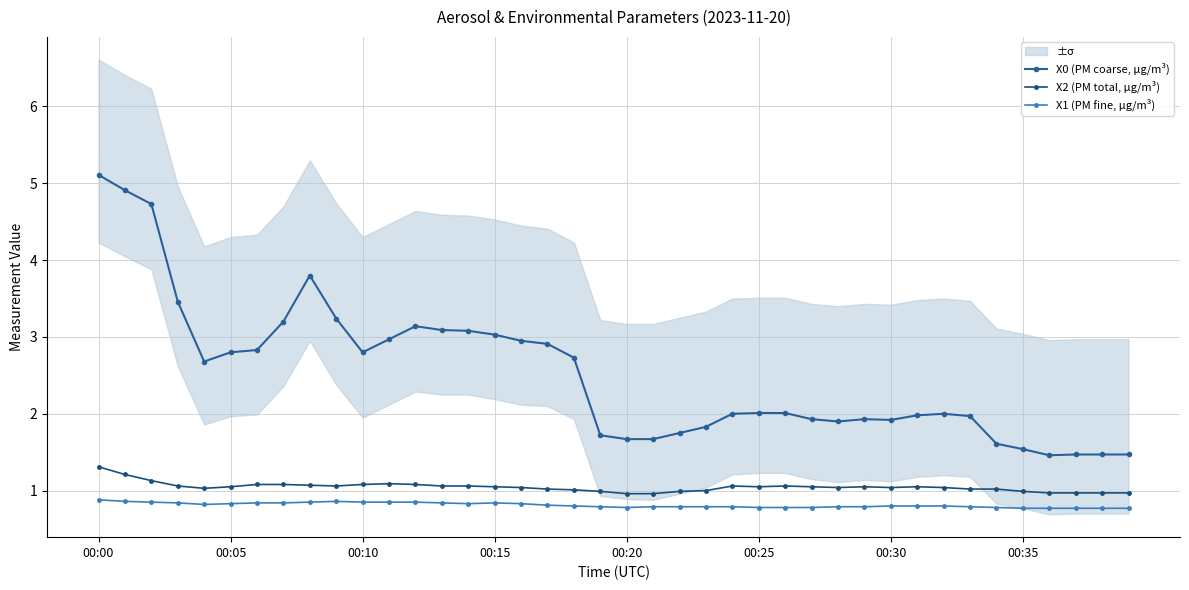

What is the smallest value displayed?

0.8